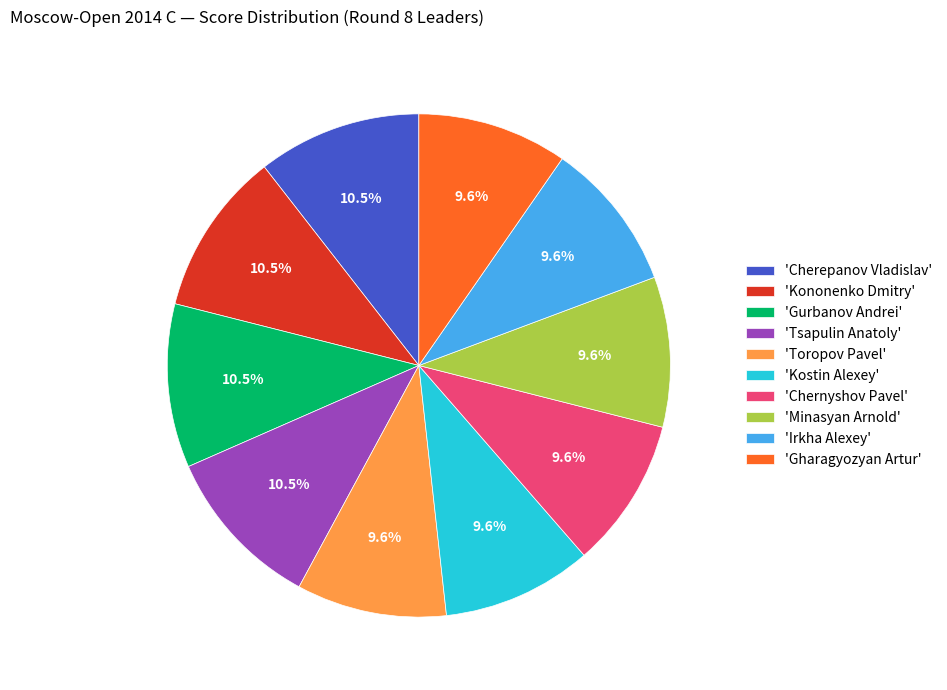

Approximately how many times larger is the value at 'Tsapulin Anatoly' compared to 'Gharagyozyan Artur'?

1.1